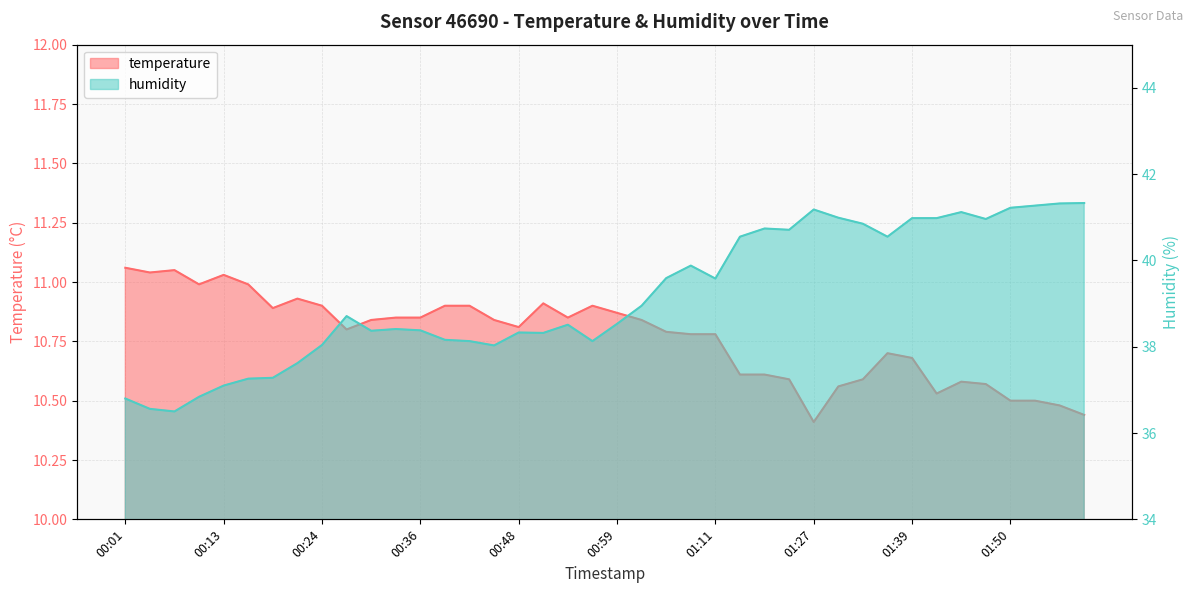

Is it true that humidity equals 38.1 at 00:56?

True